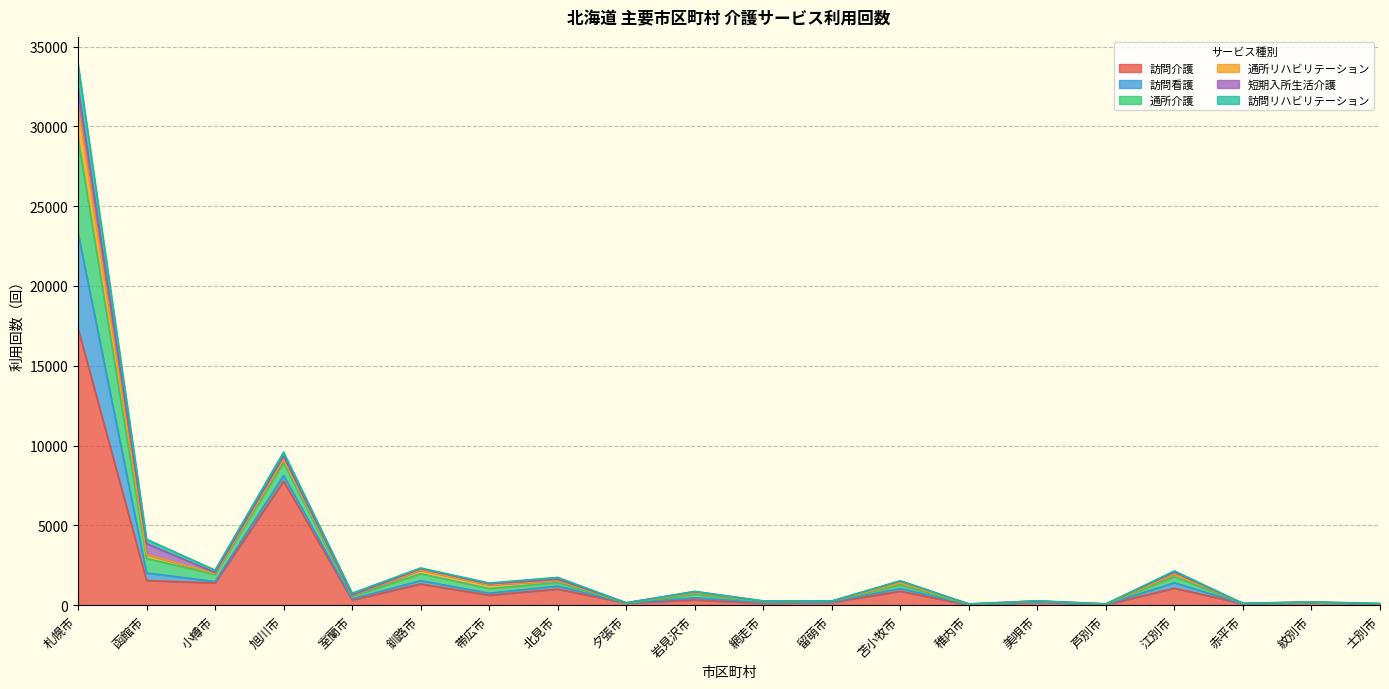

Is the value of 訪問リハビリテーション at 室蘭市 greater than the value of 訪問介護 at 函館市?

No